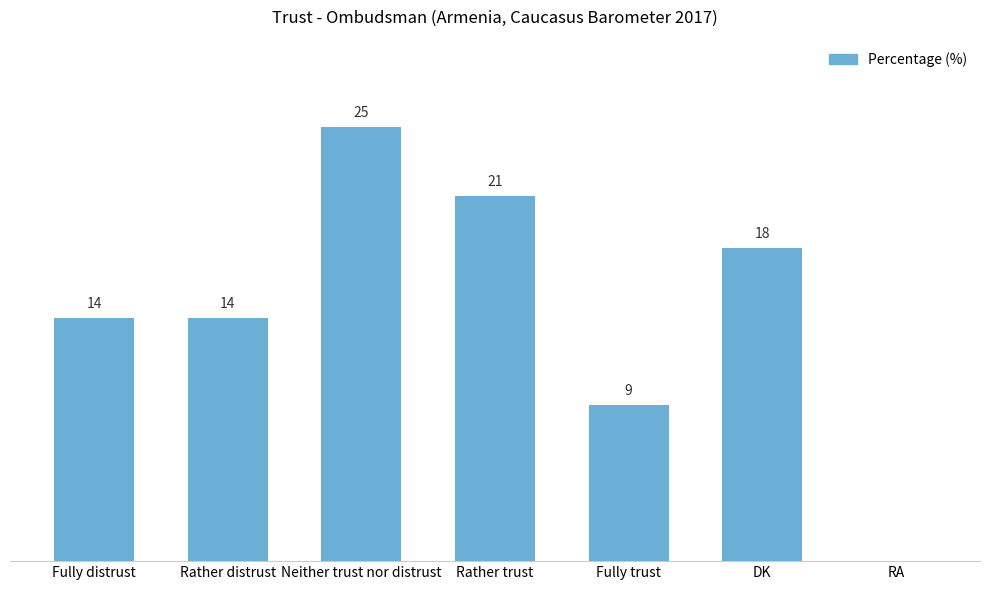

At which category does the chart reach its peak across all series?

Neither trust nor distrust